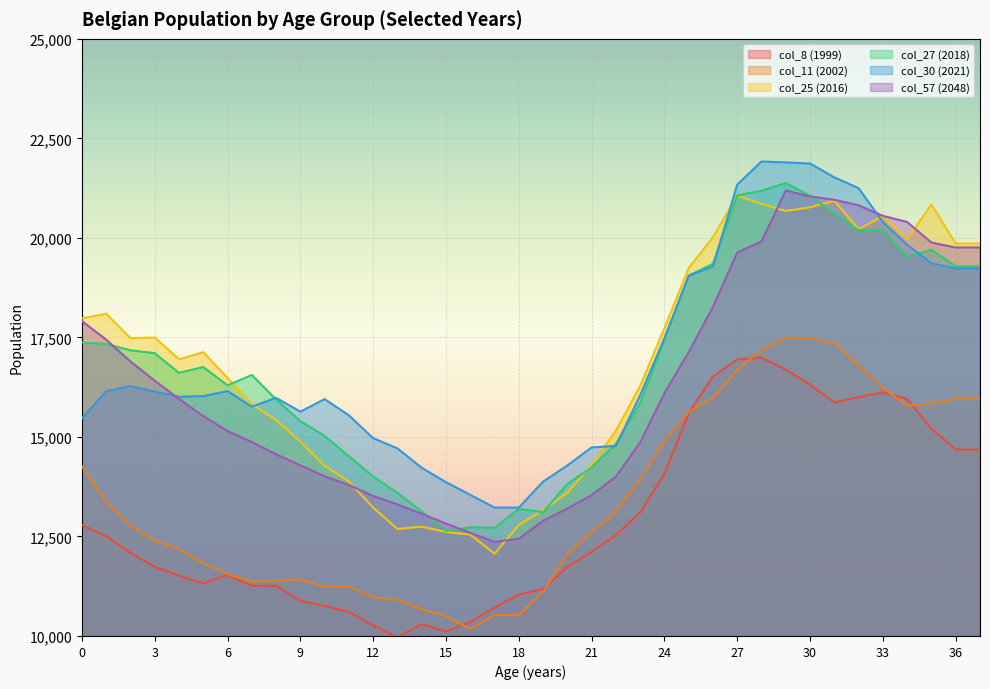

The value of col_25 (2016) at 33 is 20547. True or false?

True